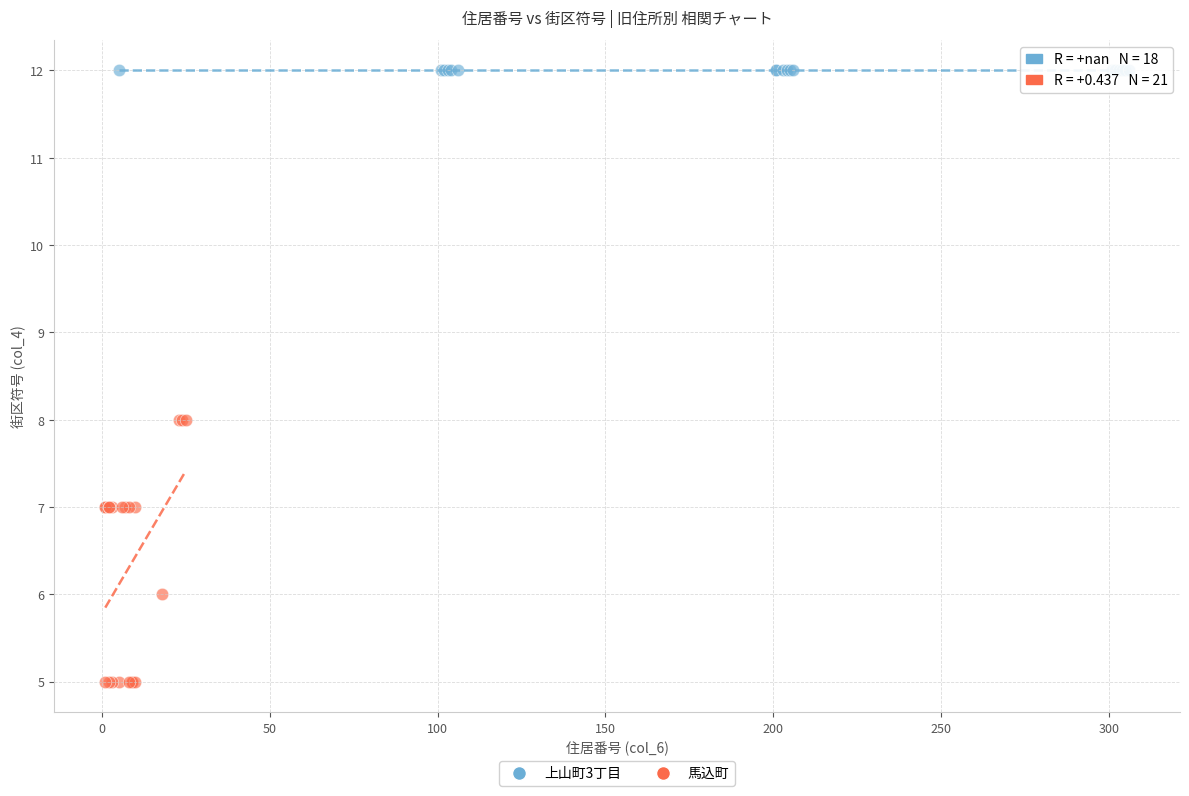

Which series reaches the maximum Y coordinate?

上山町3丁目